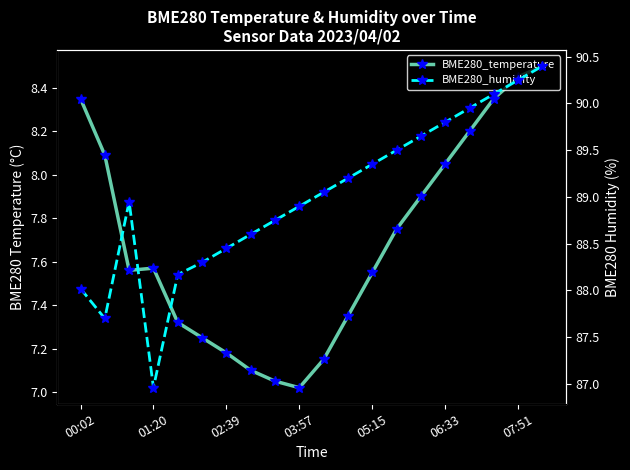

What position from the right is 11?

9